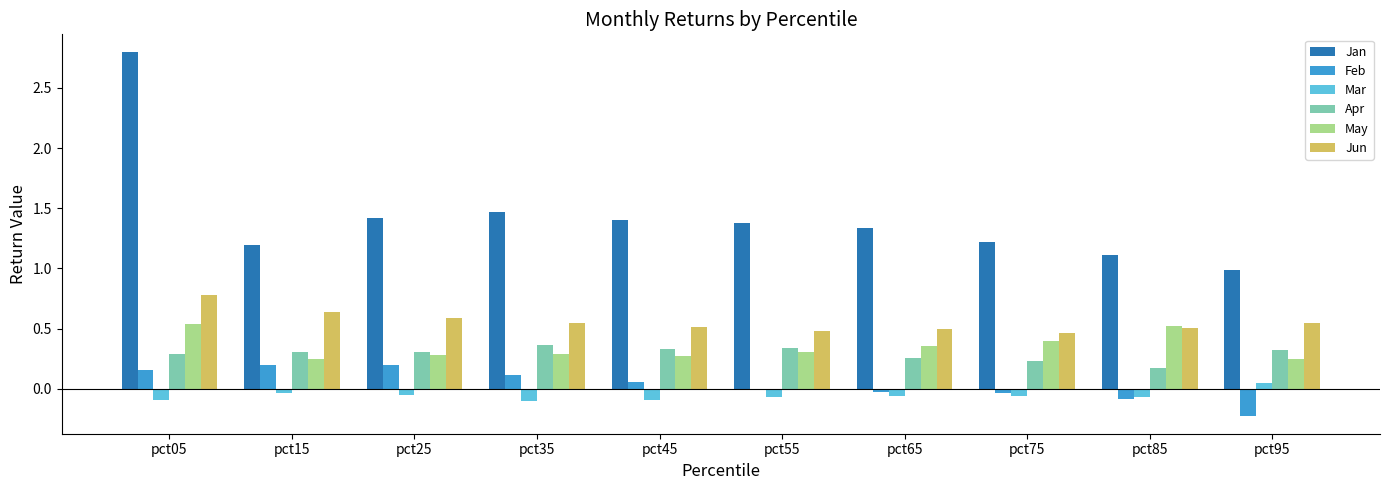

The May series shows 0.8 at pct85. True or false?

False